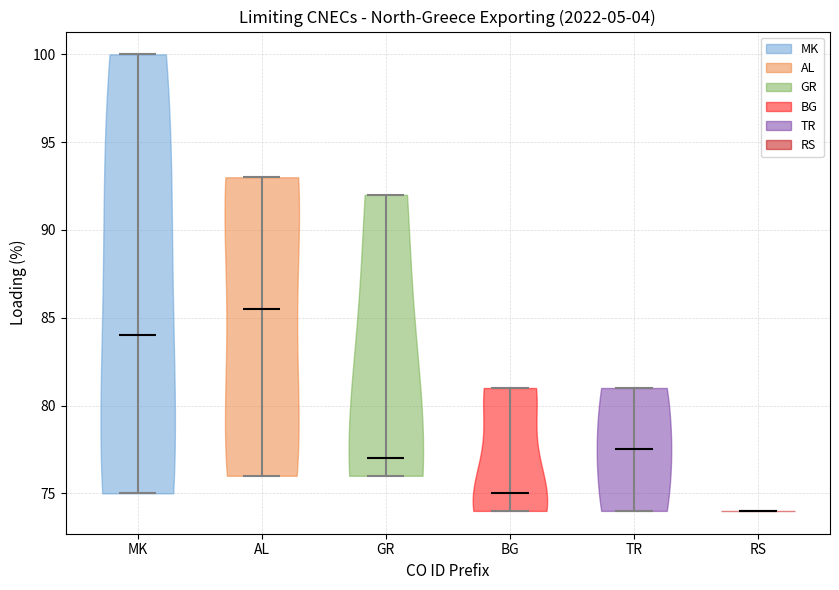

Reading left to right, read every violin against the y-axis: where its median line is, and the lowest and highest points it reaches. The values are not printed on the chart, so give them approximately, as read against the axis.

MK: median line 84.0, lowest point 75.0, highest point 100.0
AL: median line 85.5, lowest point 76.0, highest point 93.0
GR: median line 77.0, lowest point 76.0, highest point 92.0
BG: median line 75.0, lowest point 74.0, highest point 81.0
TR: median line 77.5, lowest point 74.0, highest point 81.0
RS: median line 74.0, lowest point 74.0, highest point 74.0